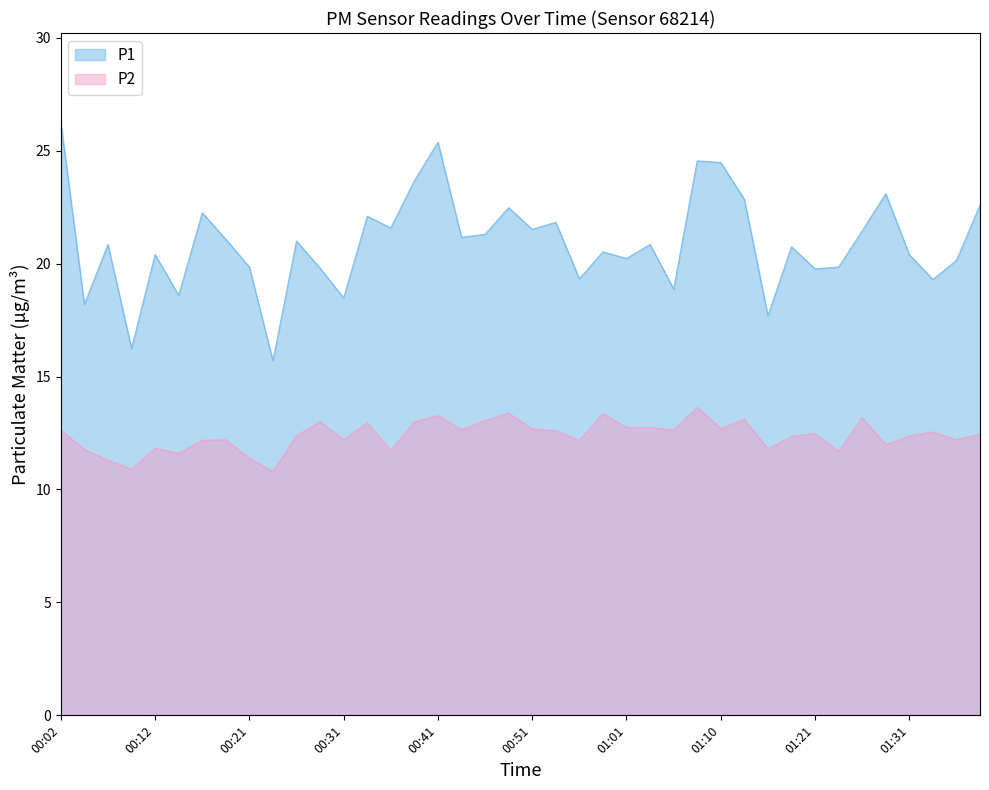

Rank the series by their average value, from highest to lowest.

P1, P2